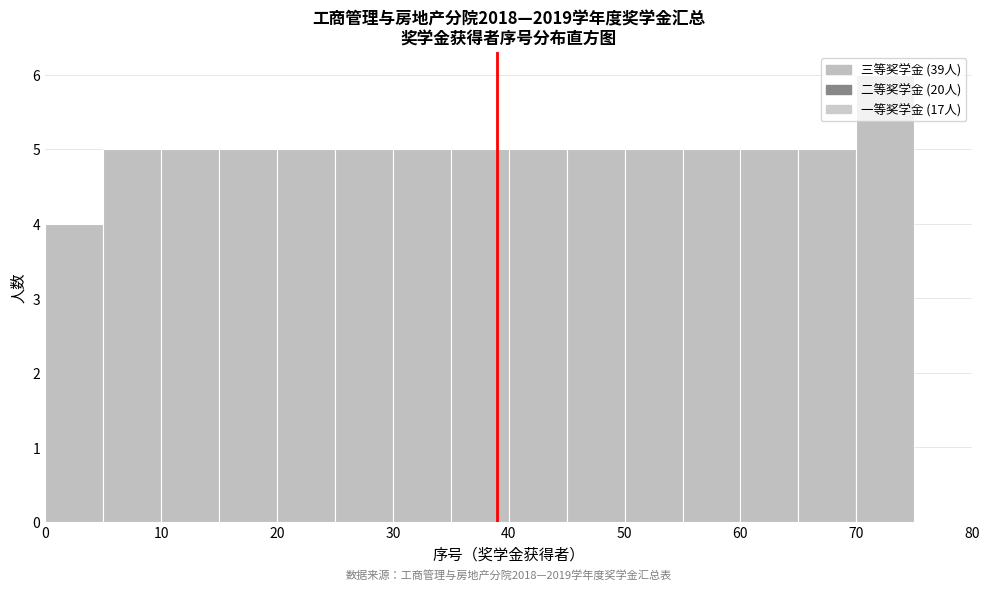

Over which range of the x-axis is the bar tallest?

70 to 75